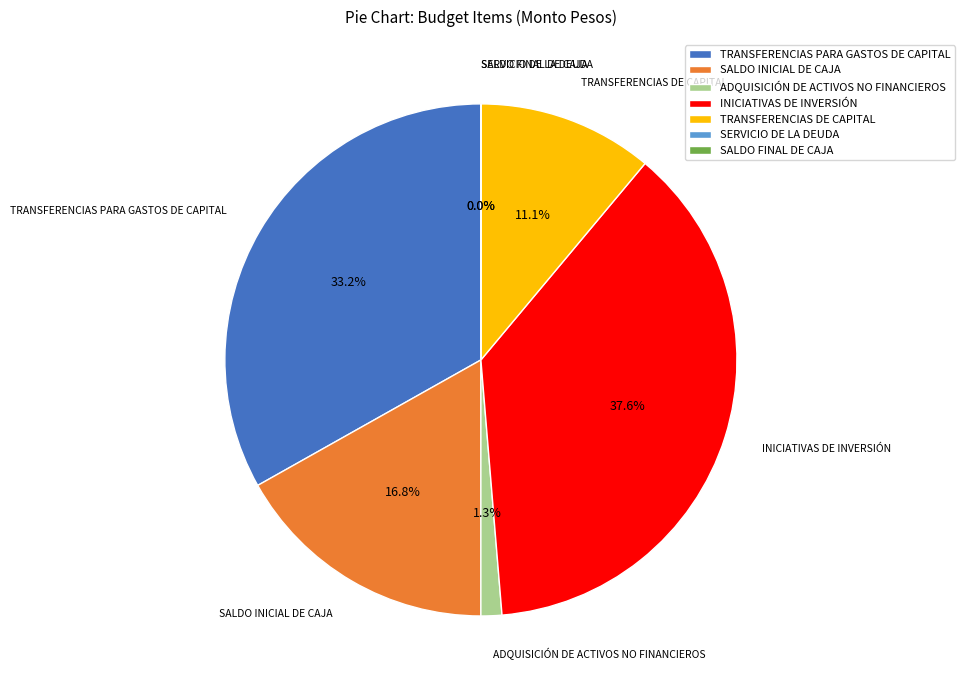

Which has a higher value, INICIATIVAS DE INVERSIÓN or ADQUISICIÓN DE ACTIVOS NO FINANCIEROS?

INICIATIVAS DE INVERSIÓN